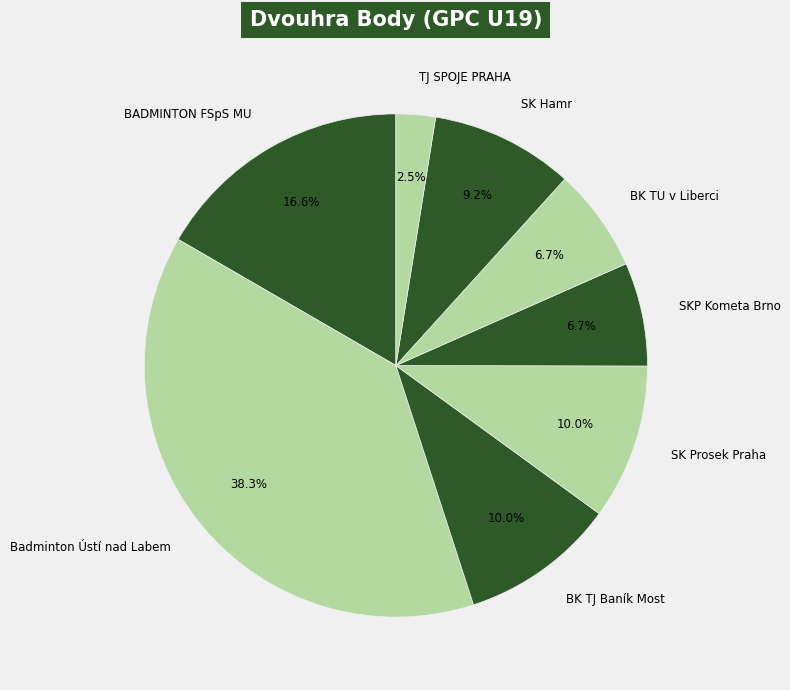

To the nearest percent, what is the difference between the largest and smallest slice percentages?

36%